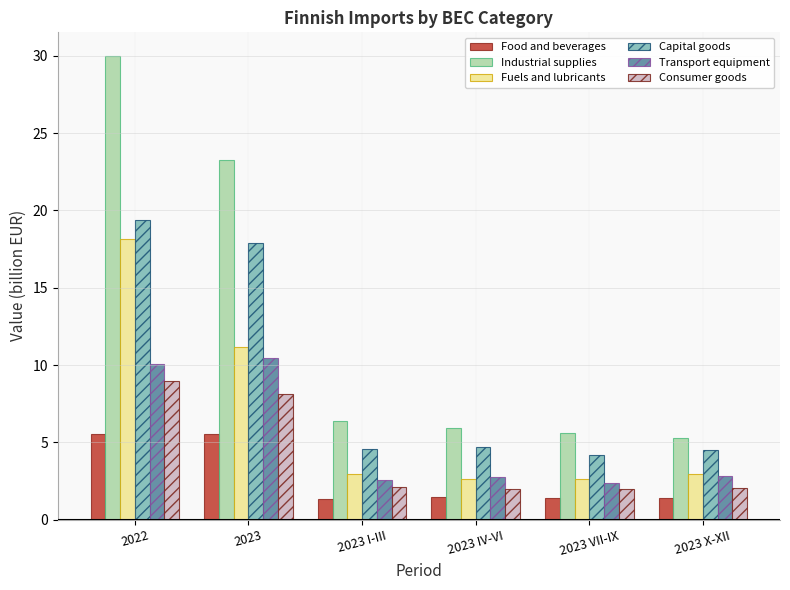

Which series has the largest range (max minus min)?

Industrial supplies